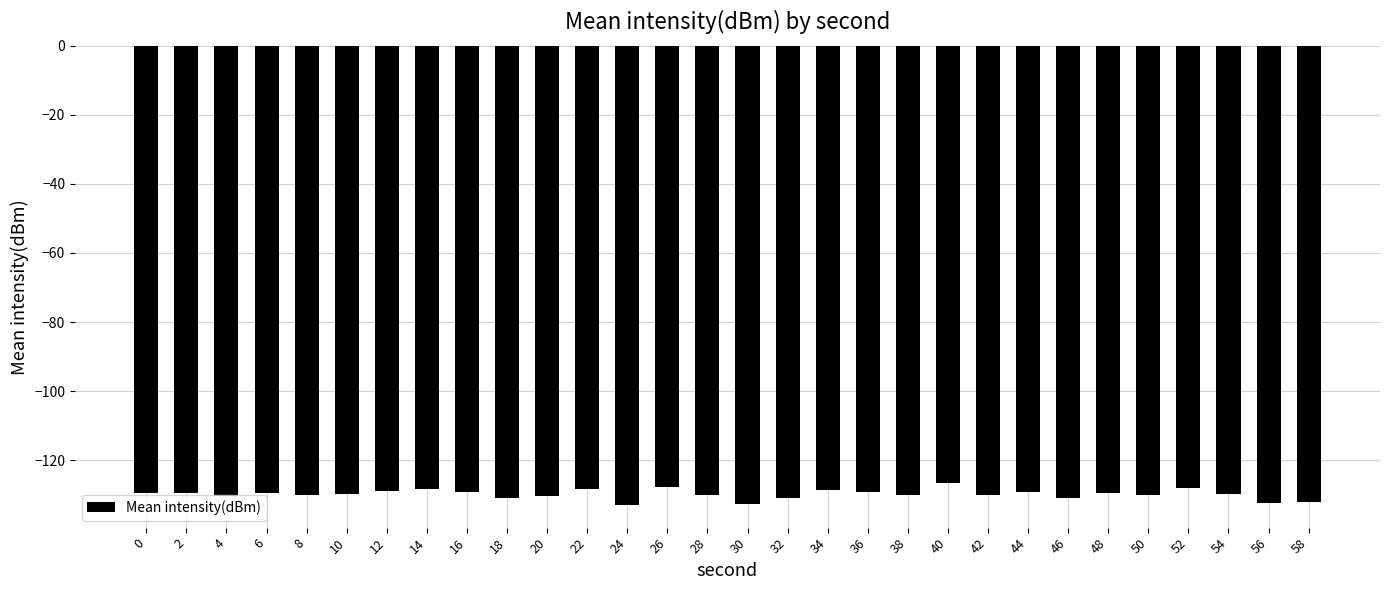

How many bars are there in total?

30